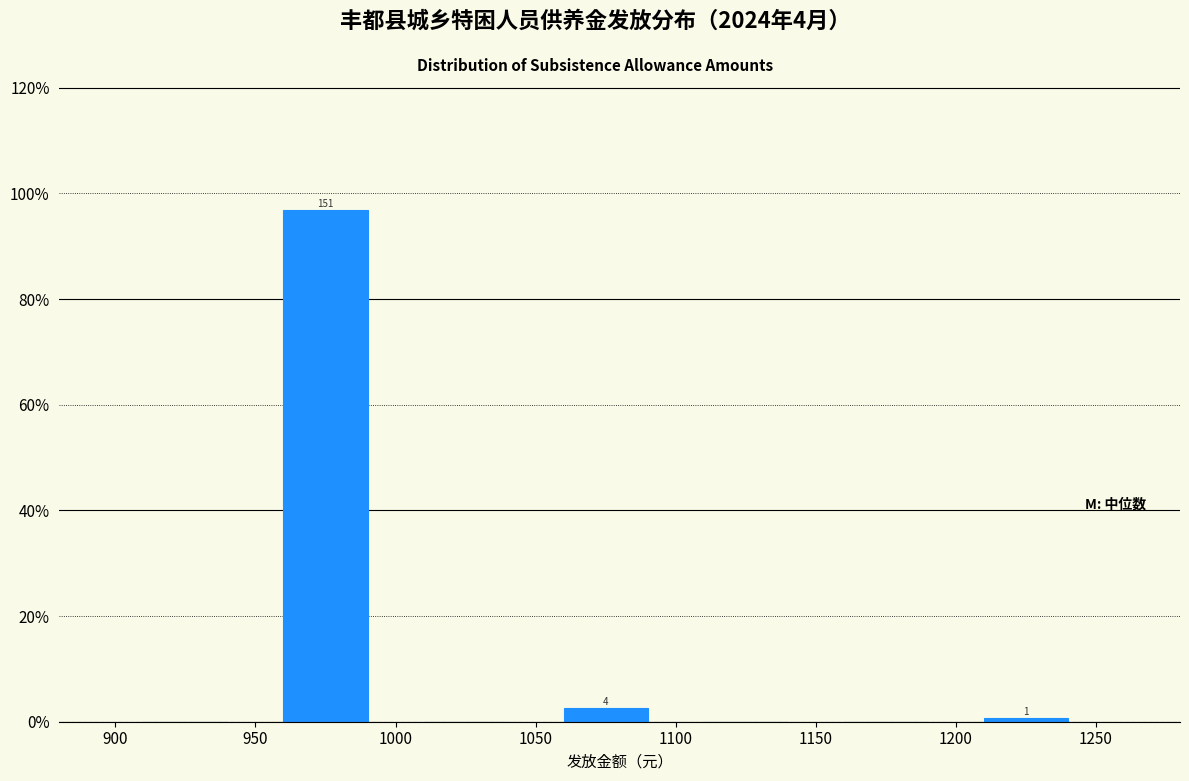

Which range on the x-axis has the tallest bar?

950 to 1000